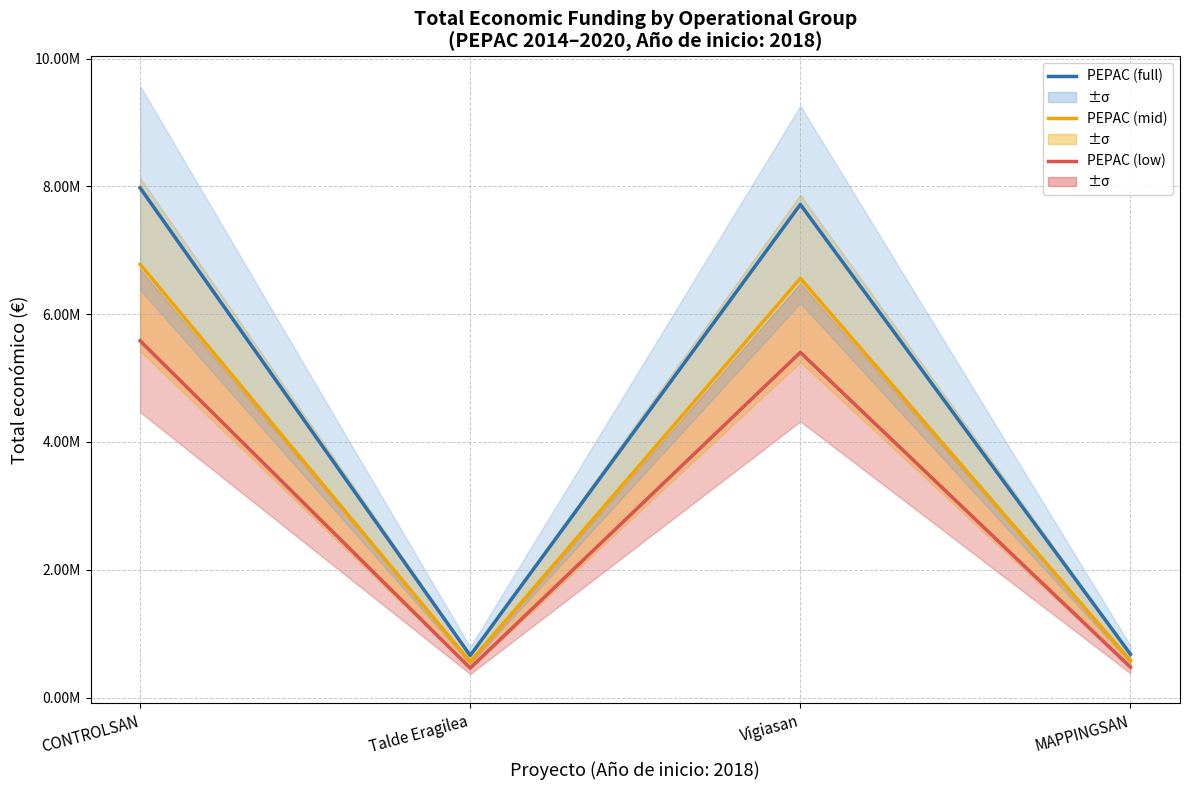

How many interior local valleys does the PEPAC (full) series have?

1